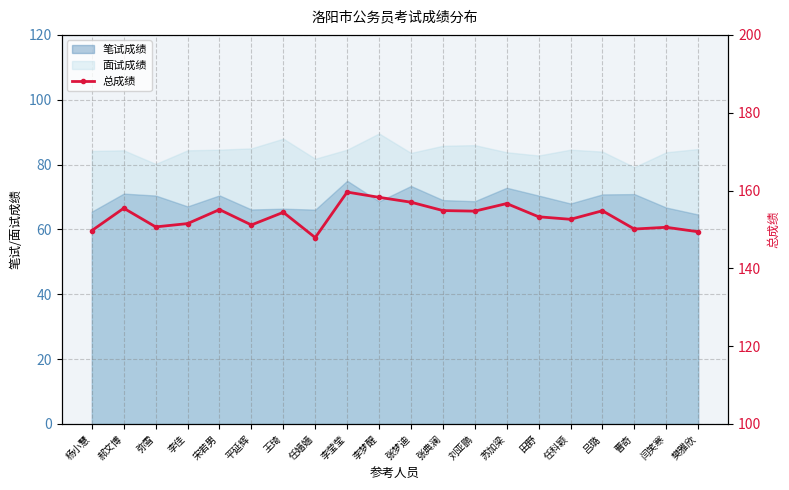

The chart shows a value of 149.4 at 樊雅欣. True or false?

True